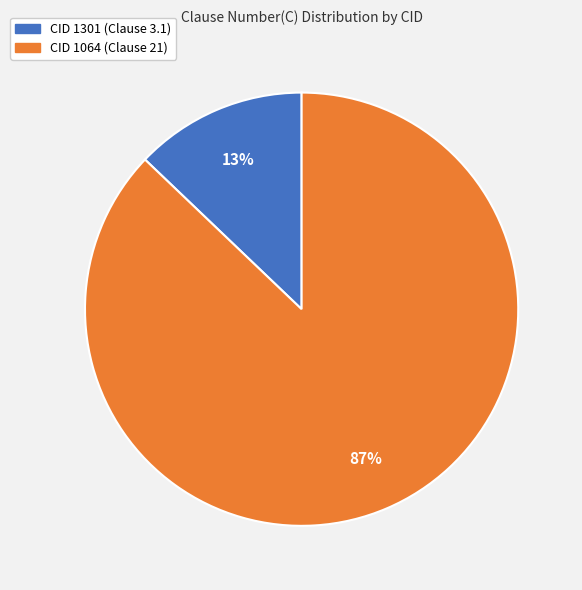

Is the sum of CID 1301 (Clause 3.1) and CID 1064 (Clause 21) greater than half?

Yes